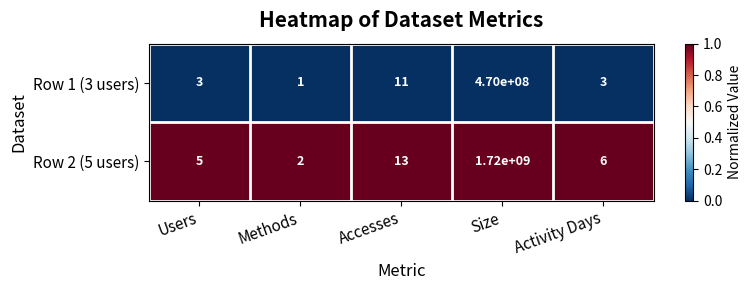

Which series has the largest total across all categories?

Row 2 (5 users)